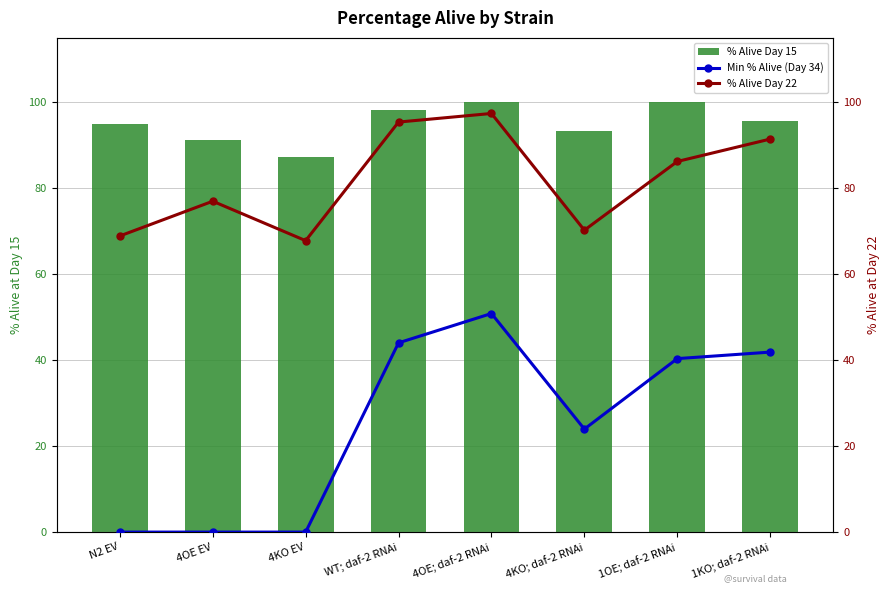

Which series has the widest spread of values?

Min % Alive (Day 34)